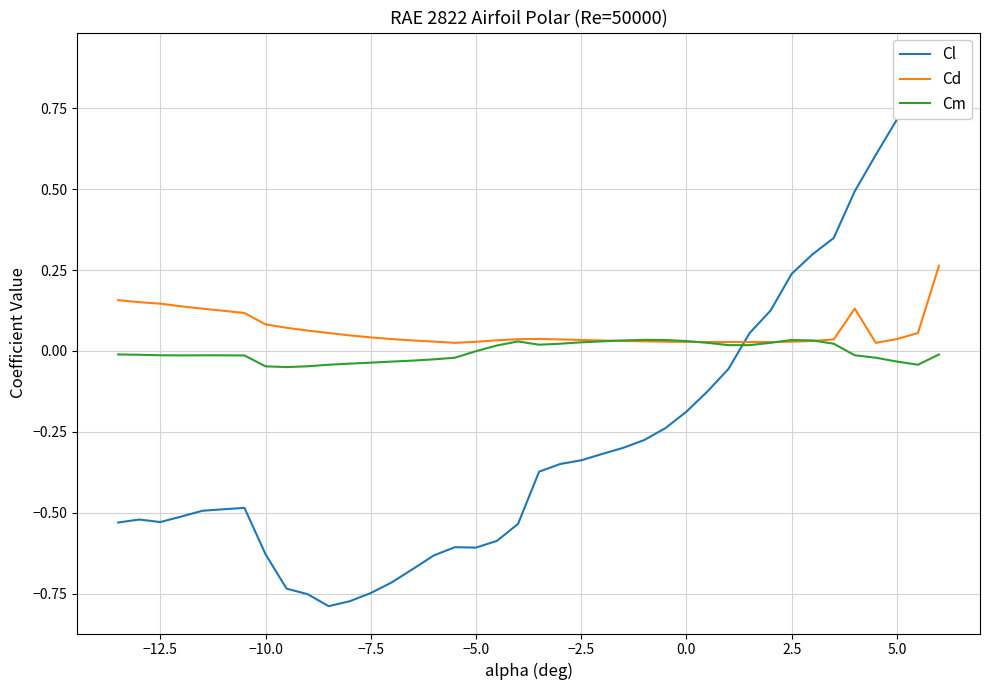

The Cm series shows -0.0 at −12.5. True or false?

True